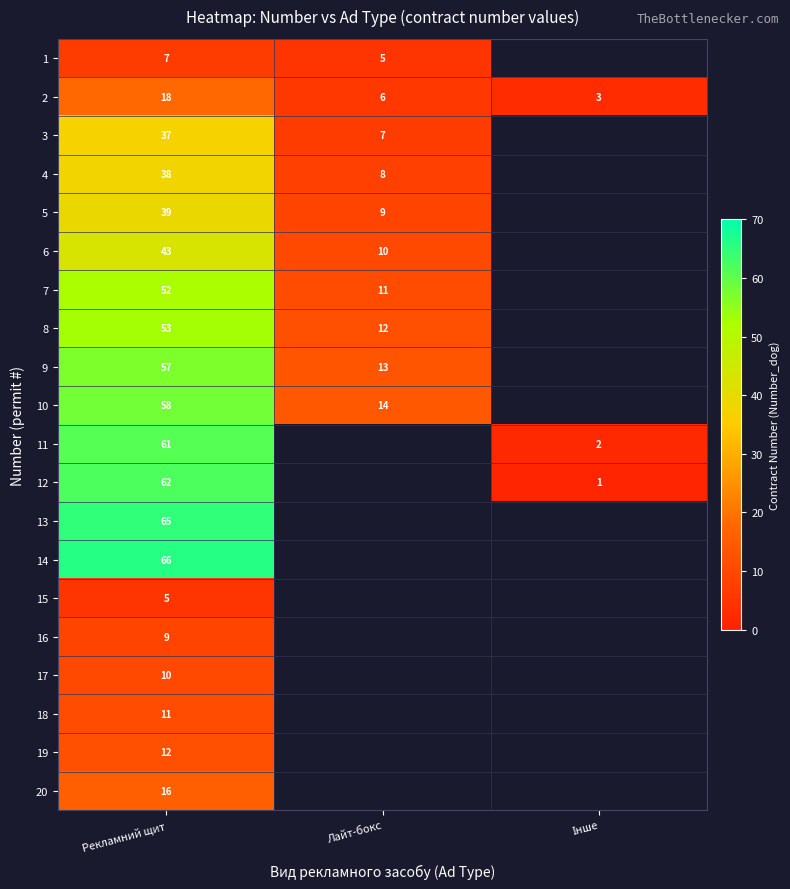

True or false: 5 has a value of 13 at Лайт-бокс.

False